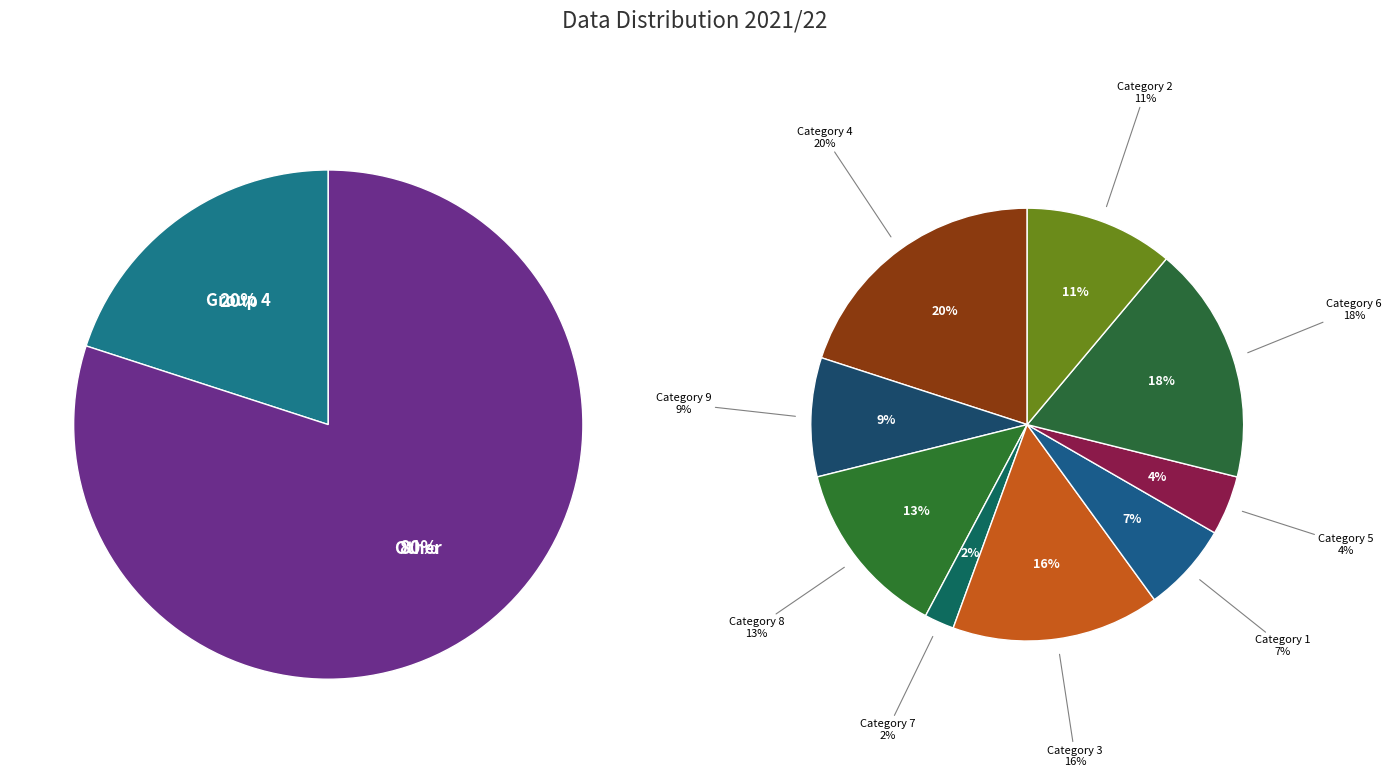

Rank the categories by value from lowest to highest.

7, 5, 1, 9, 2, 8, 3, 6, 4